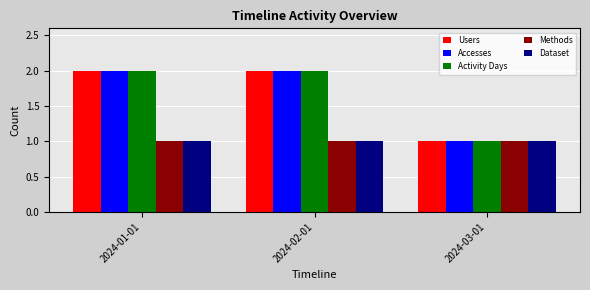

What is the label of the 3rd bar from the left?

2024-03-01